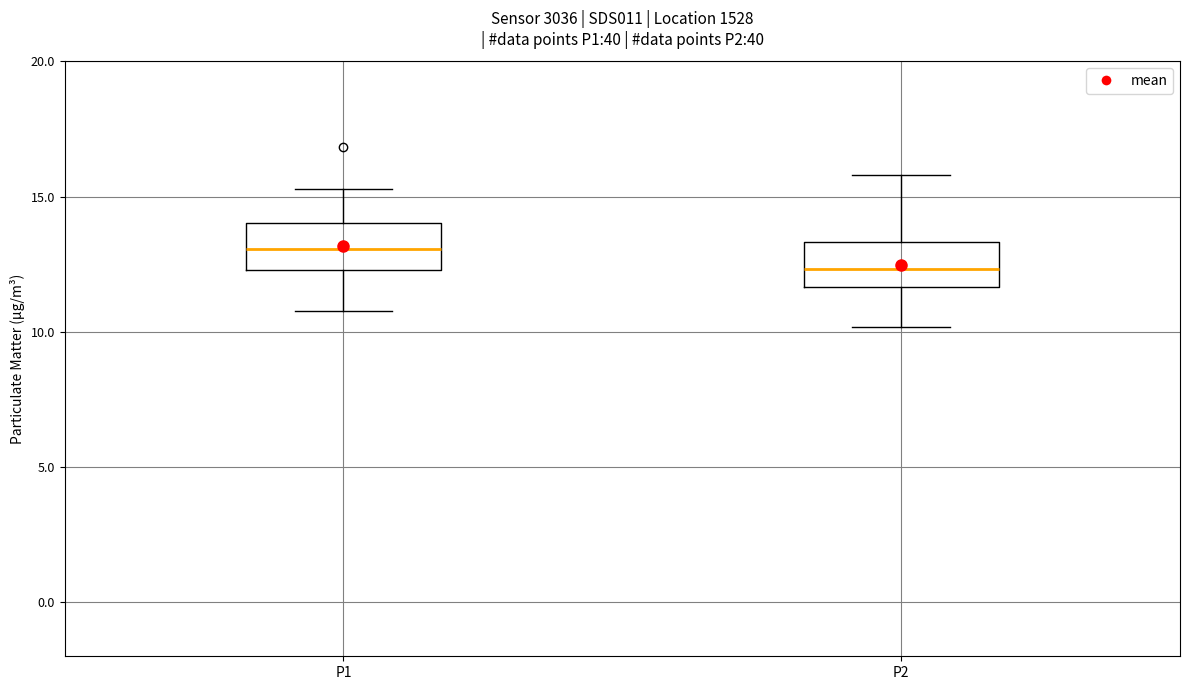

Where is the lower edge of the box for P2 on the y-axis? The values are not printed on the chart, so give them approximately, as read against the axis.

11.5